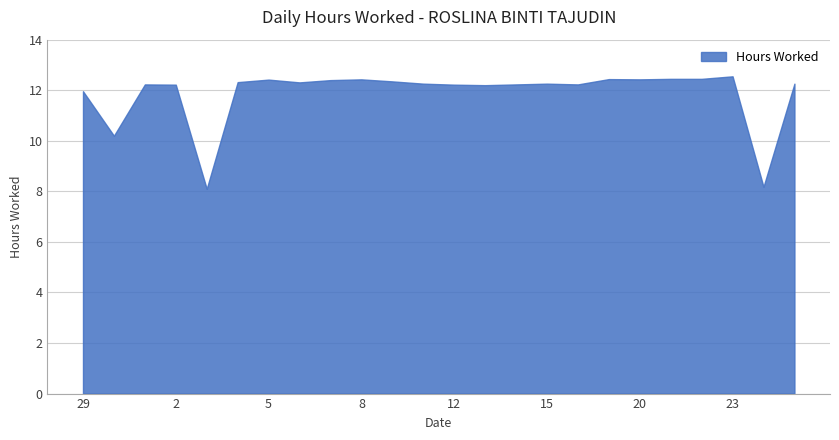

What is the greatest value displayed?

12.6